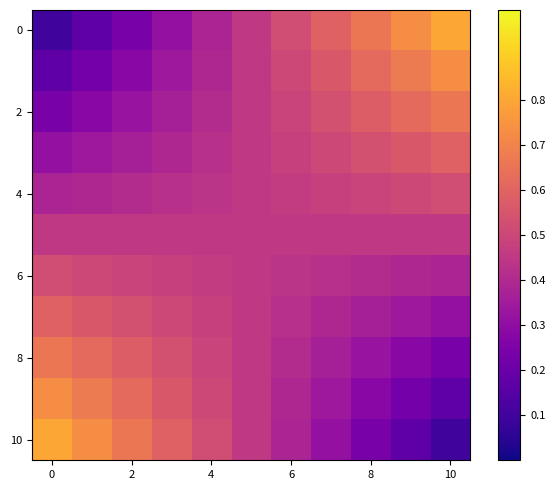

Which series has the largest total across all categories?

row_0